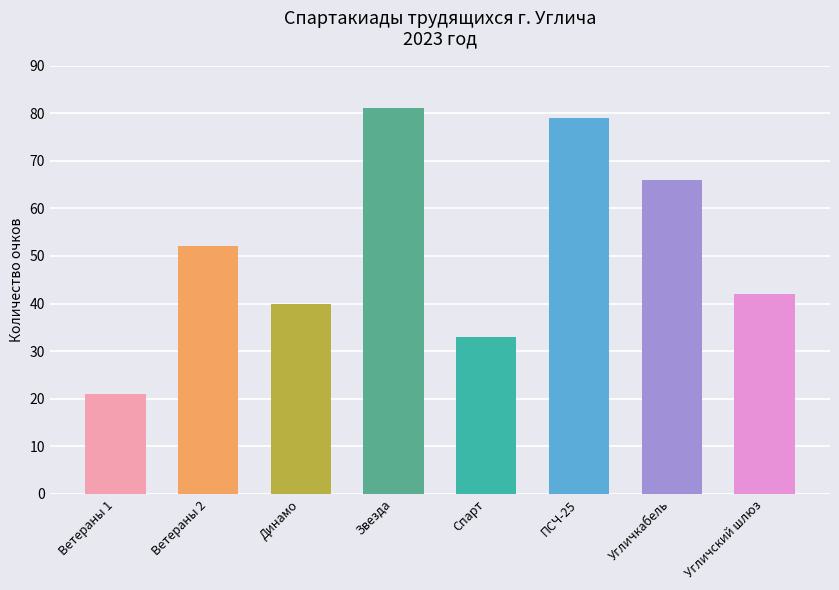

The chart shows a value of 79 at ПСЧ-25. True or false?

True